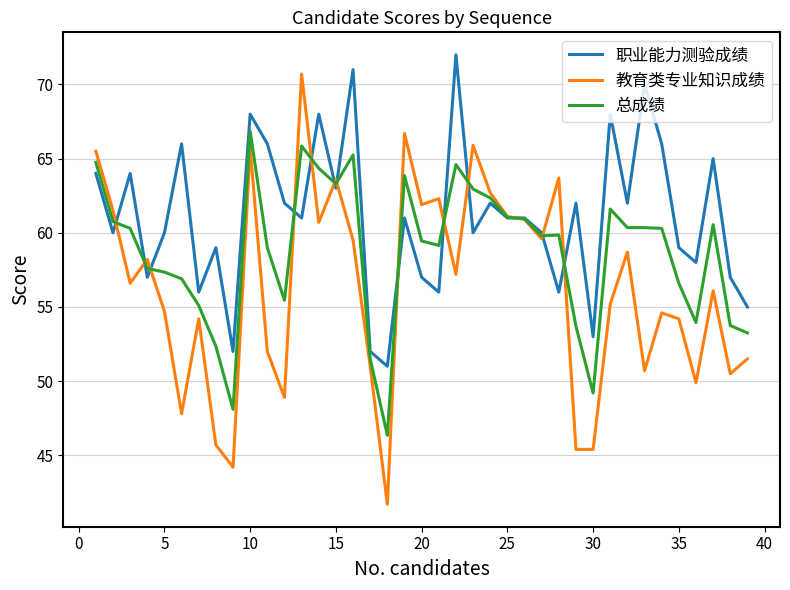

Rank the series by their average value, from lowest to highest.

教育类专业知识成绩, 总成绩, 职业能力测验成绩